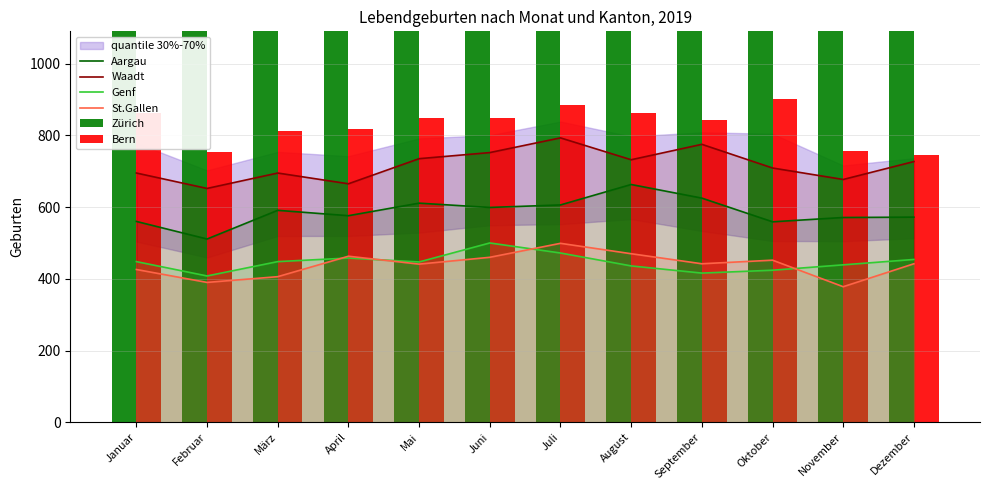

Between März and Dezember, which is larger?

März